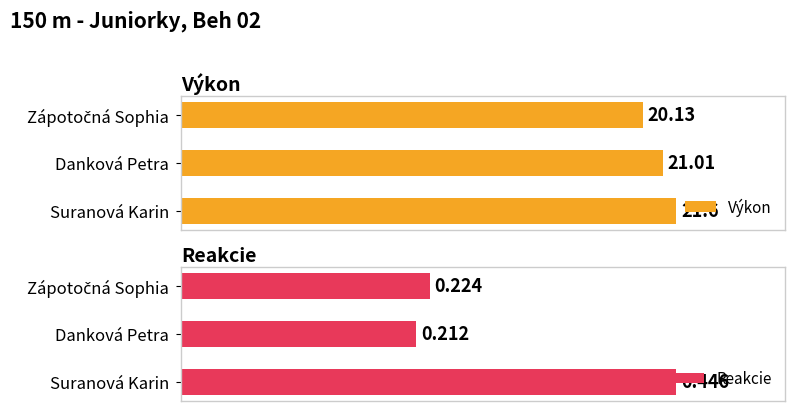

At which label does Reakcie reach its peak?

Suranová Karin